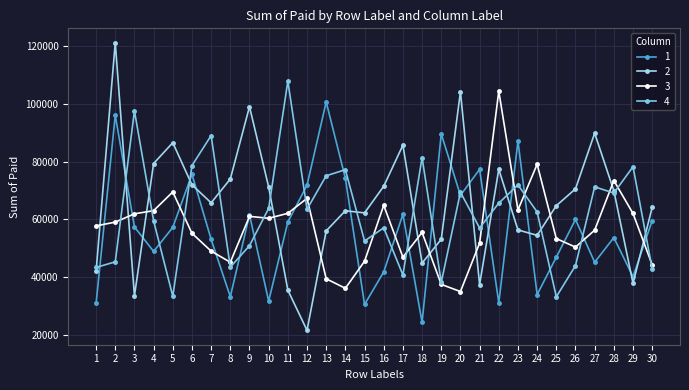

How many distinct data groups are displayed?

4